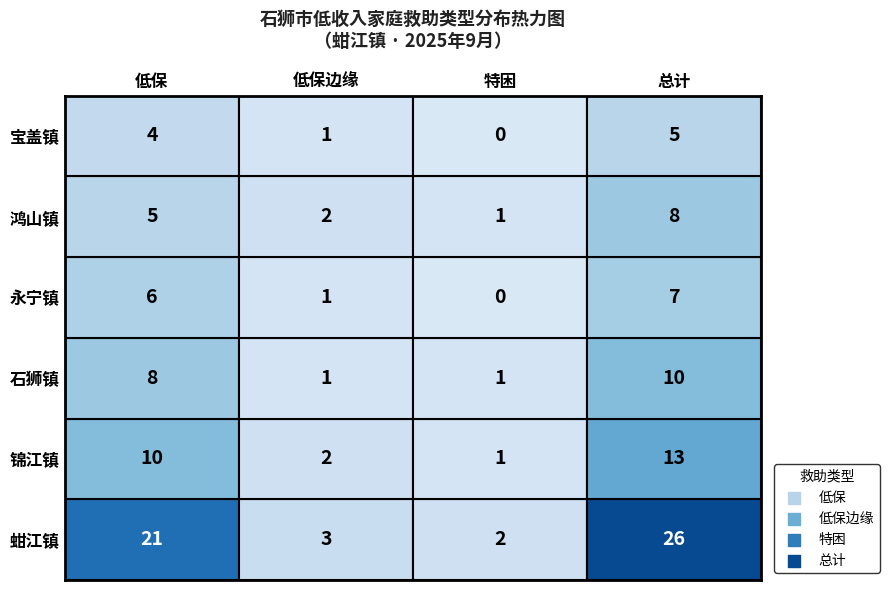

List the series in order of their peak value, lowest first.

宝盖镇, 永宁镇, 鸿山镇, 石狮镇, 锦江镇, 蚶江镇